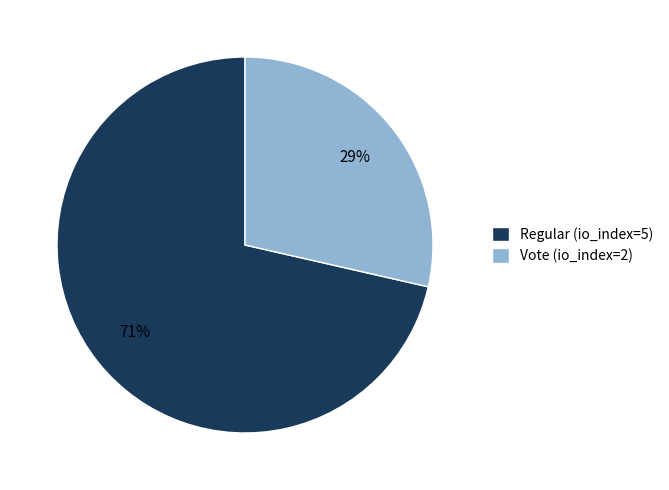

Is it true that Regular (io_index=5) is 61% of the pie?

False